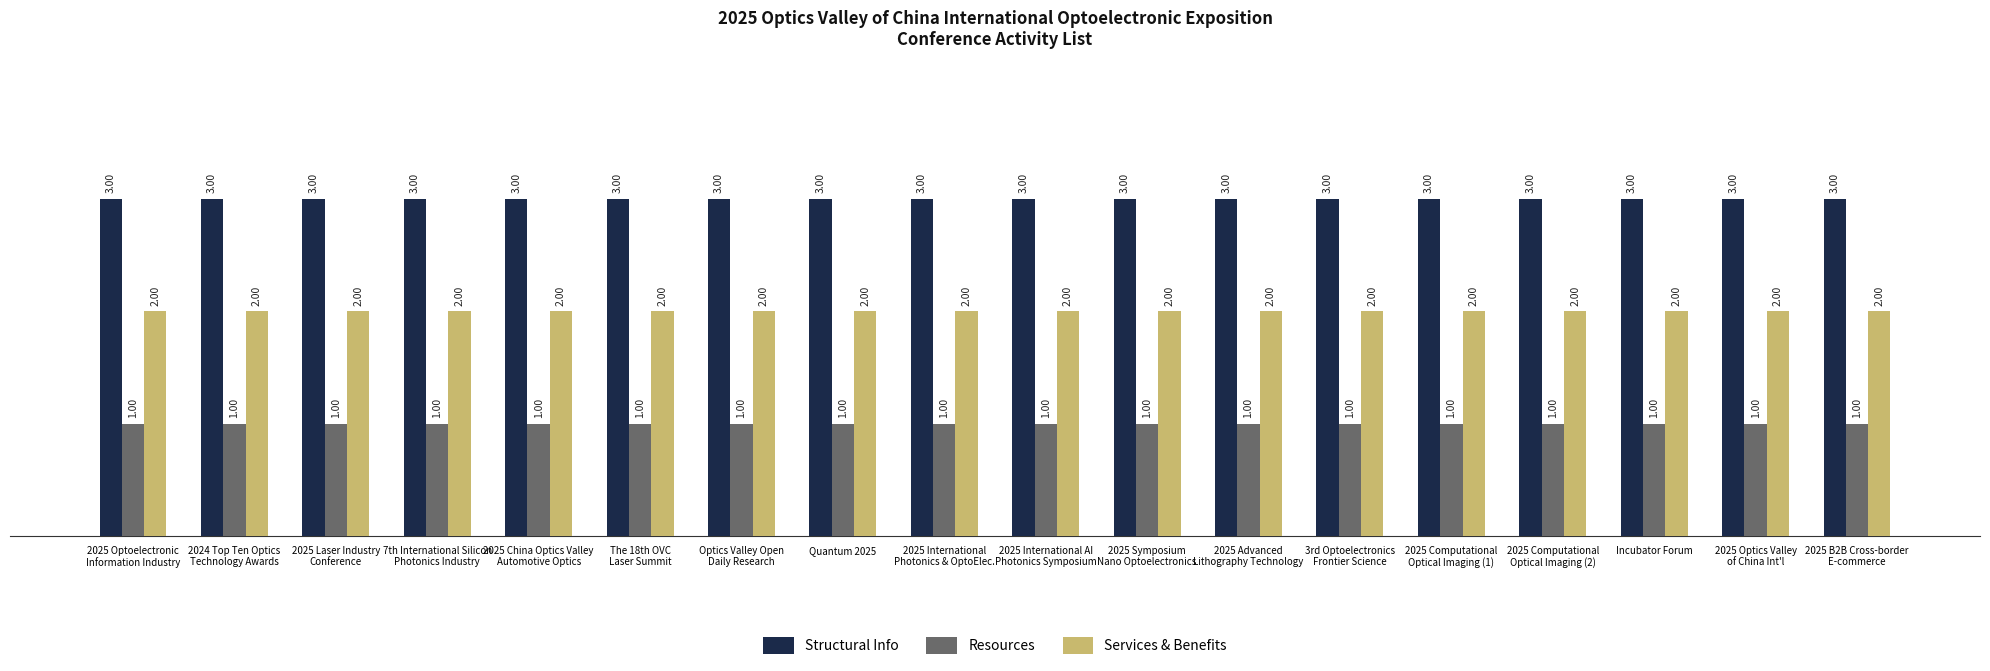

At how many categories does at least one series exceed 2?

18